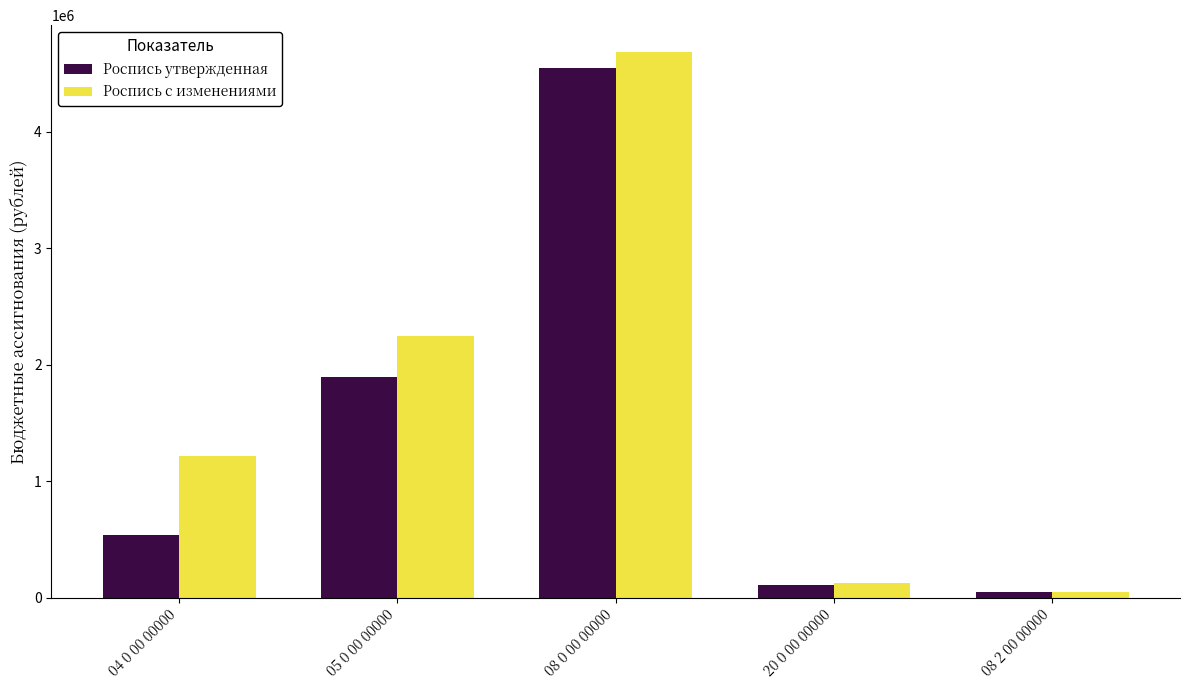

Which series has the largest range (max minus min)?

Роспись с изменениями